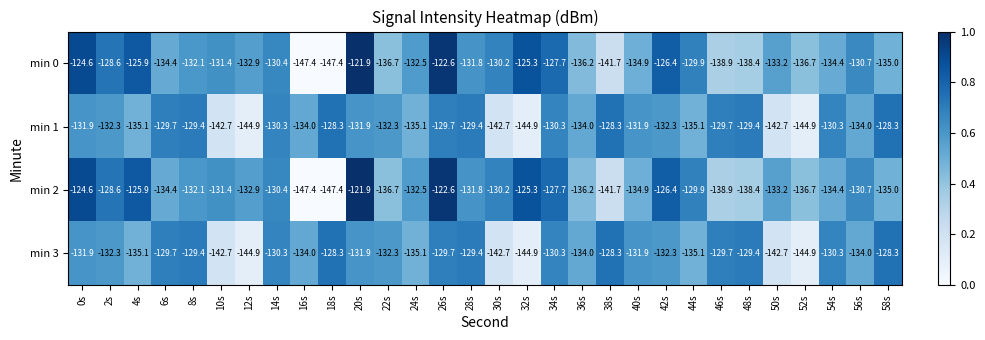

The min 0 series shows -197.7 at 34s. True or false?

False